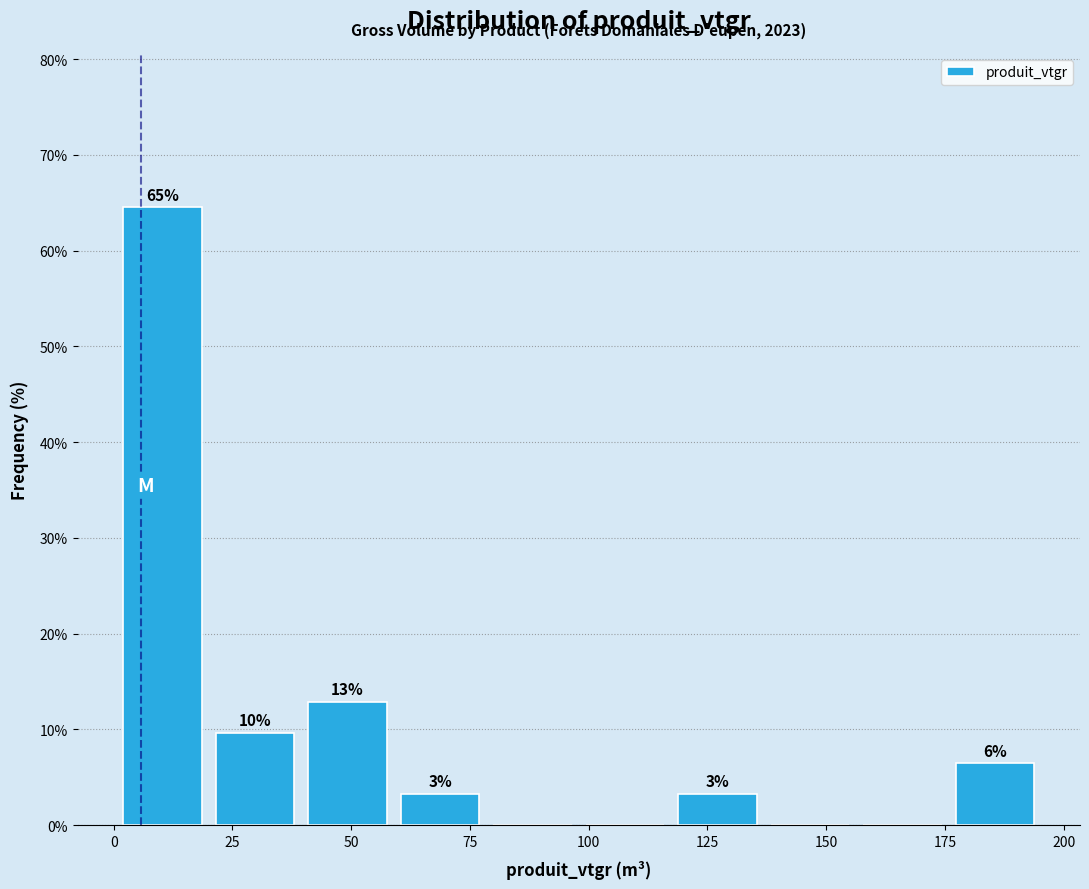

Around what value on the x-axis is the tallest bar? Give the approximate position of its centre, as read against the axis.

10